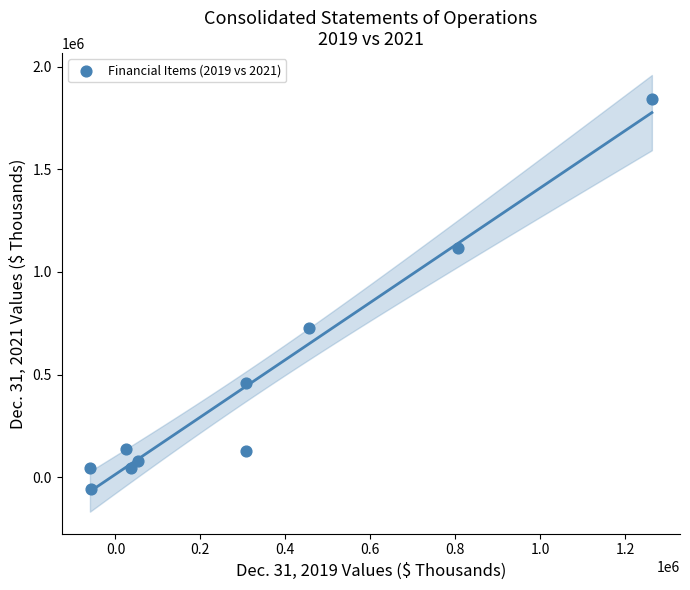

What Y value in the scatter plot is closest to 891414?

725957